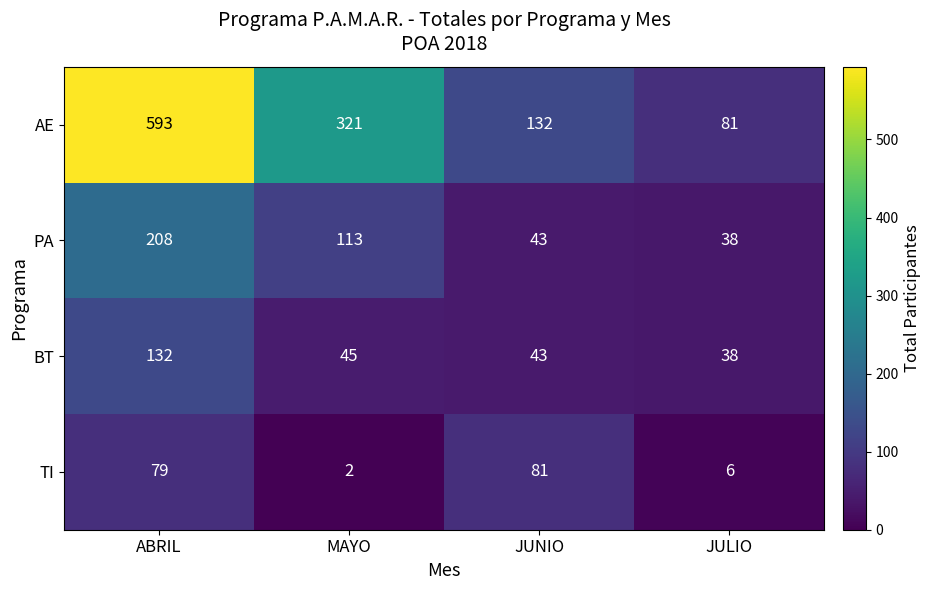

What is the average value of the TI series?

42